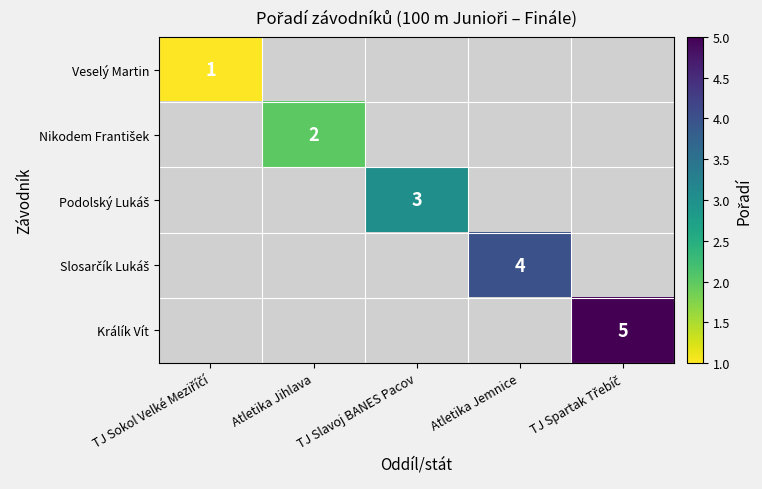

At which category does the chart reach its peak across all series?

TJ Spartak Třebíč